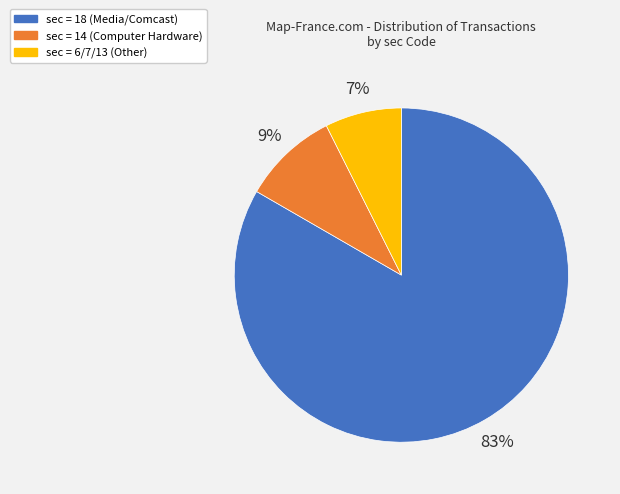

To the nearest percent, what is the average slice percentage?

33%